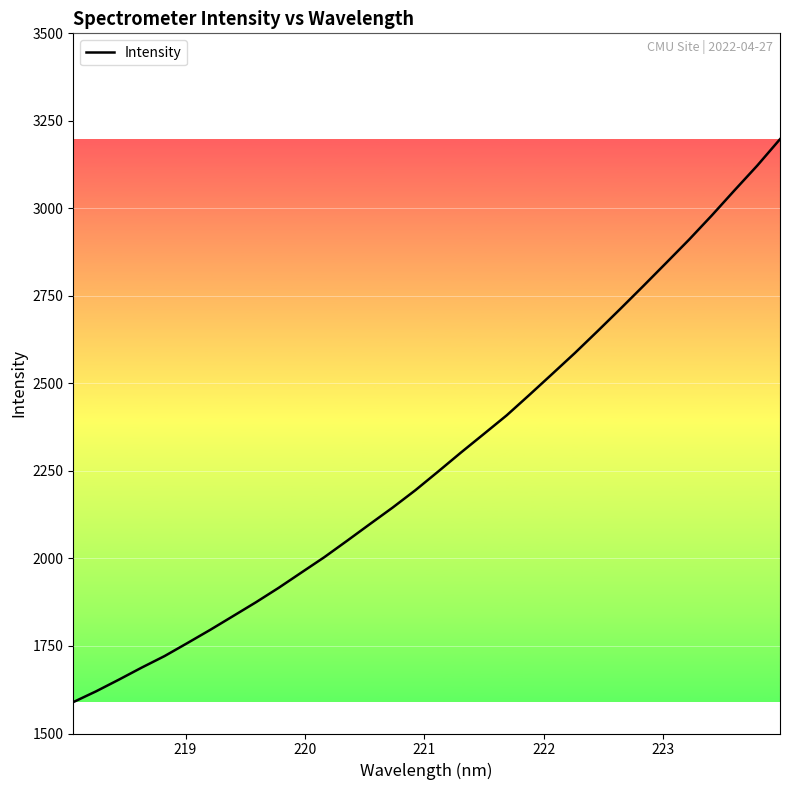

What is the smallest value displayed?

1589.7